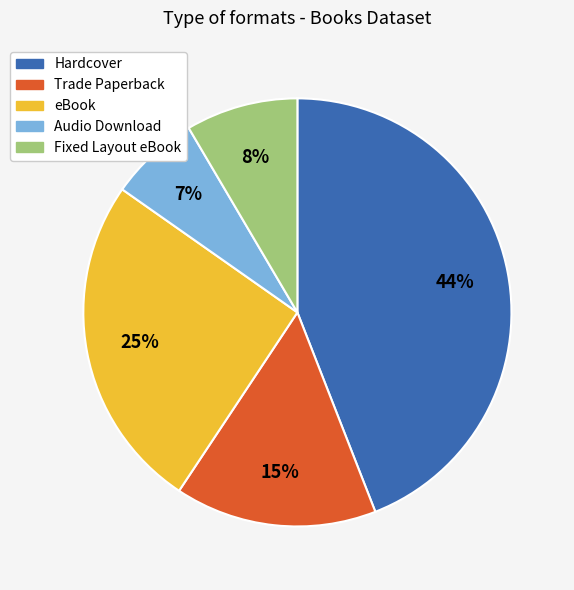

How many slices are in this pie chart?

5